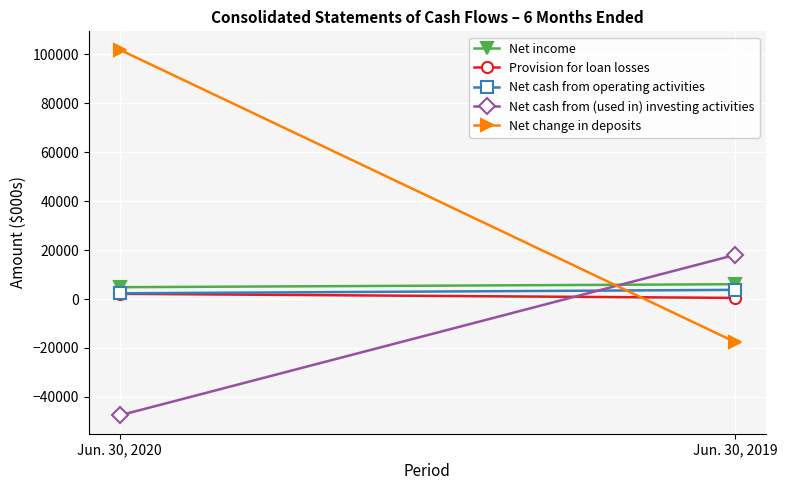

What is the difference between the highest and lowest values at Jun. 30, 2019?

35595